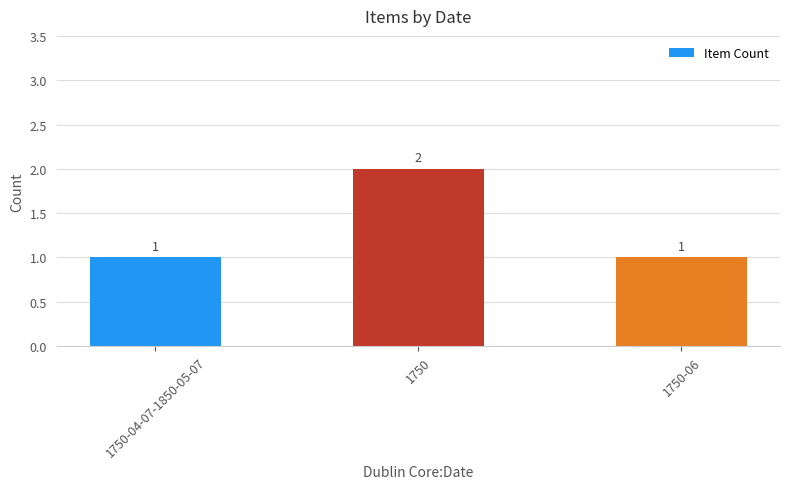

Count the values in the range 1 to 2.

3